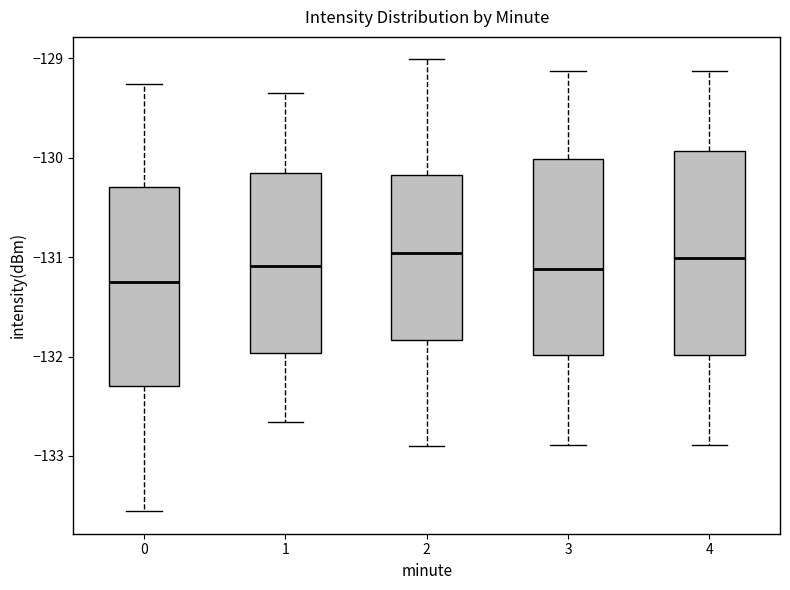

Reading left to right, read every box against the y-axis: the position of its median line, the range the box covers, and the ends of its whiskers. The values are not printed on the chart, so give them approximately, as read against the axis.

0: median -131.2, box -132.3 to -130.3, whiskers -133.6 to -129.3
1: median -131.1, box -132.0 to -130.2, whiskers -132.7 to -129.3
2: median -131.0, box -131.8 to -130.2, whiskers -132.9 to -129.0
3: median -131.1, box -132.0 to -130.0, whiskers -132.9 to -129.1
4: median -131.0, box -132.0 to -129.9, whiskers -132.9 to -129.1